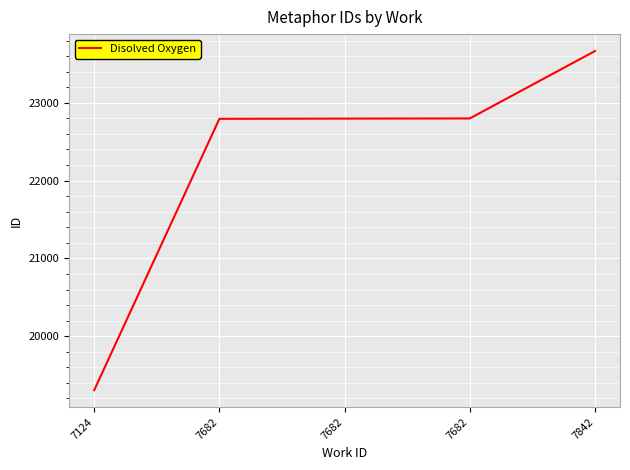

What is the change in value from 7682 to 7842?

+868